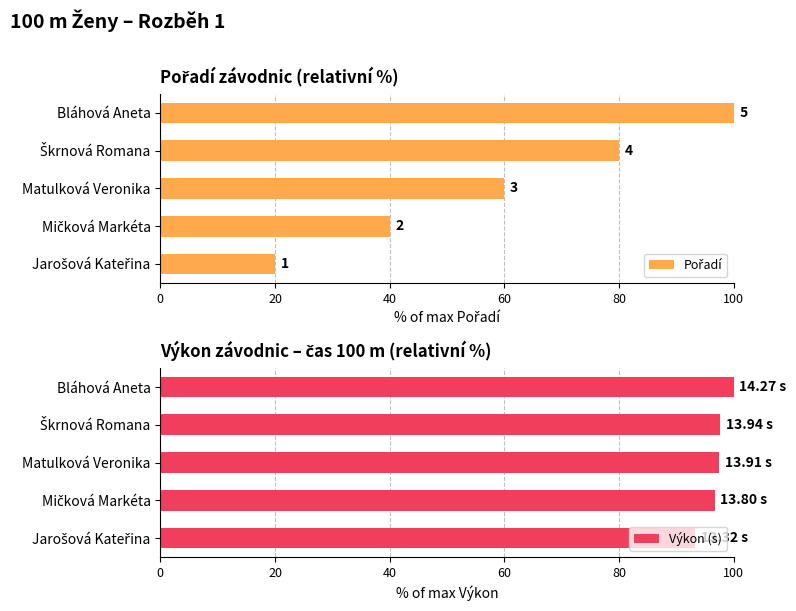

Reading left to right, transcribe all the data shown in this chart.

Pořadí: 20.0	40.0	60.0	80.0	100.0
Výkon (s): 93.3	96.7	97.5	97.7	100.0